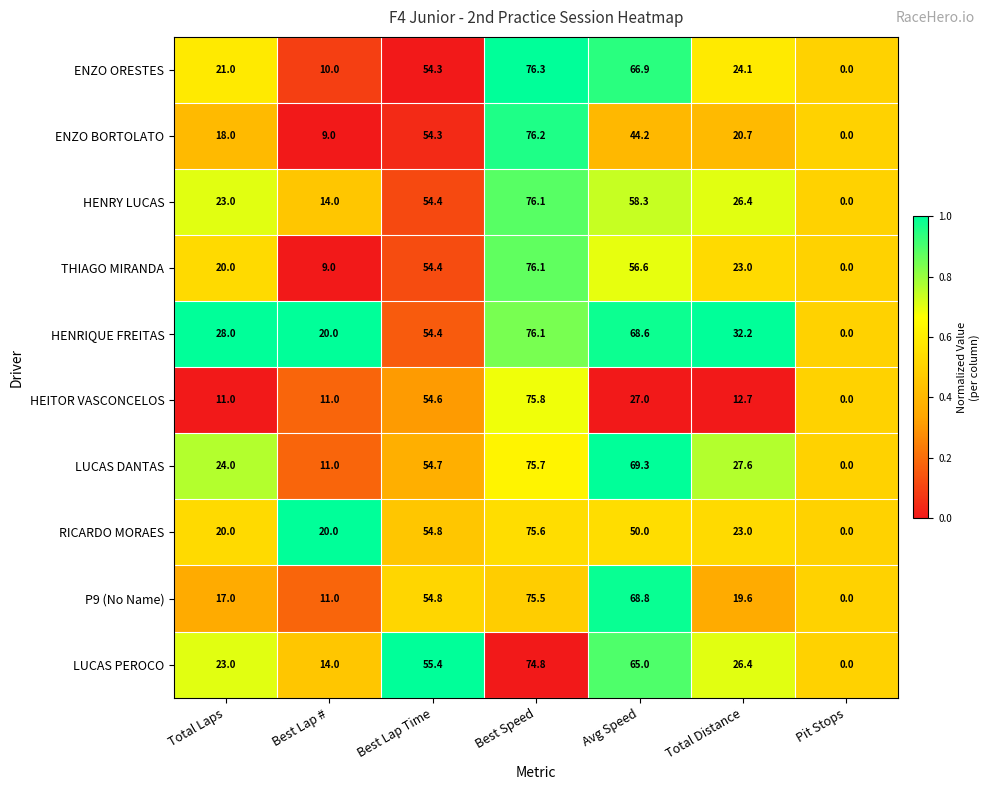

Which category has the highest value in the LUCAS PEROCO series?

Best Speed